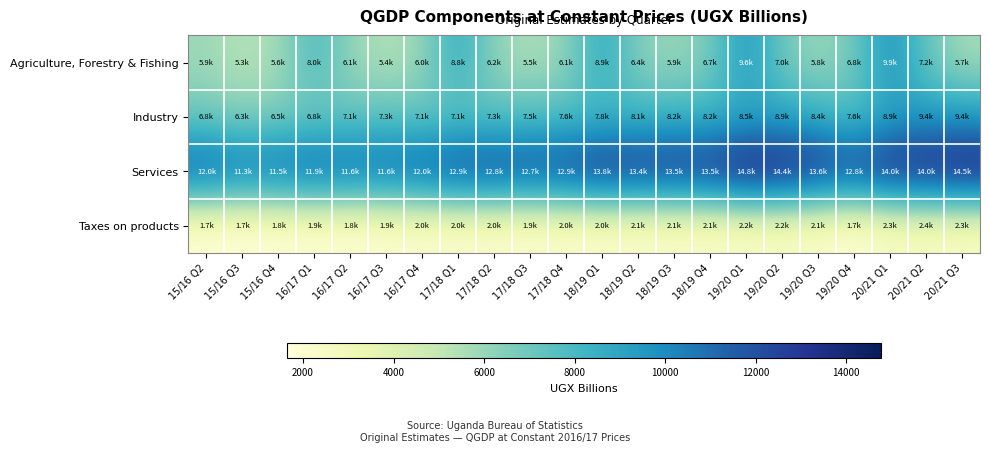

Which series has the widest spread of values?

Agriculture, Forestry & Fishing